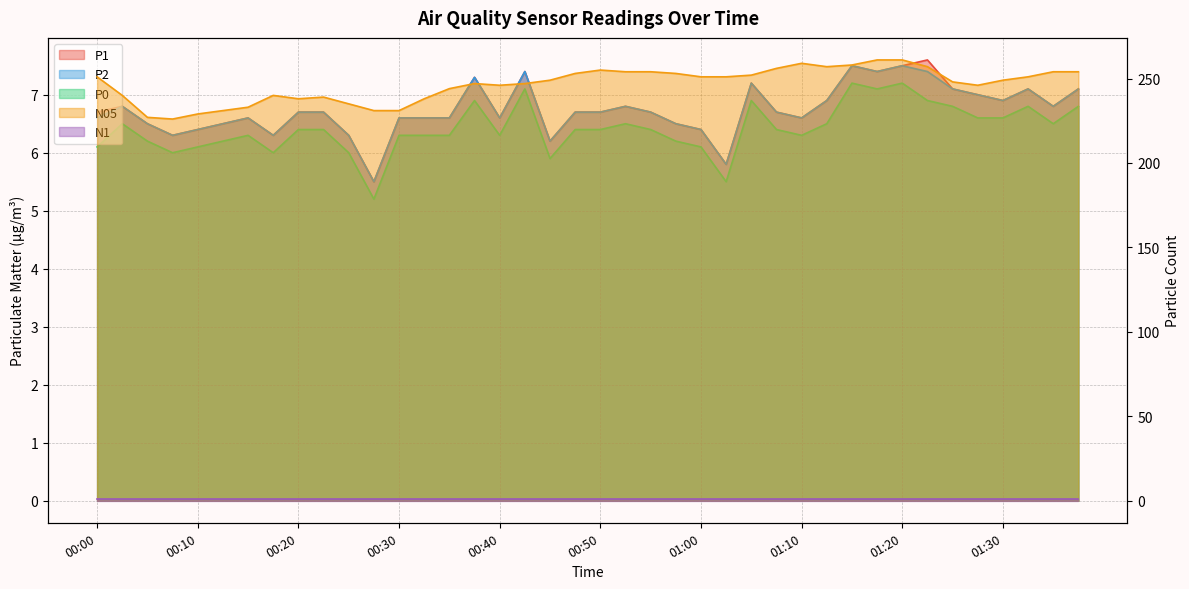

How many data points in P0 are less than 6?

3